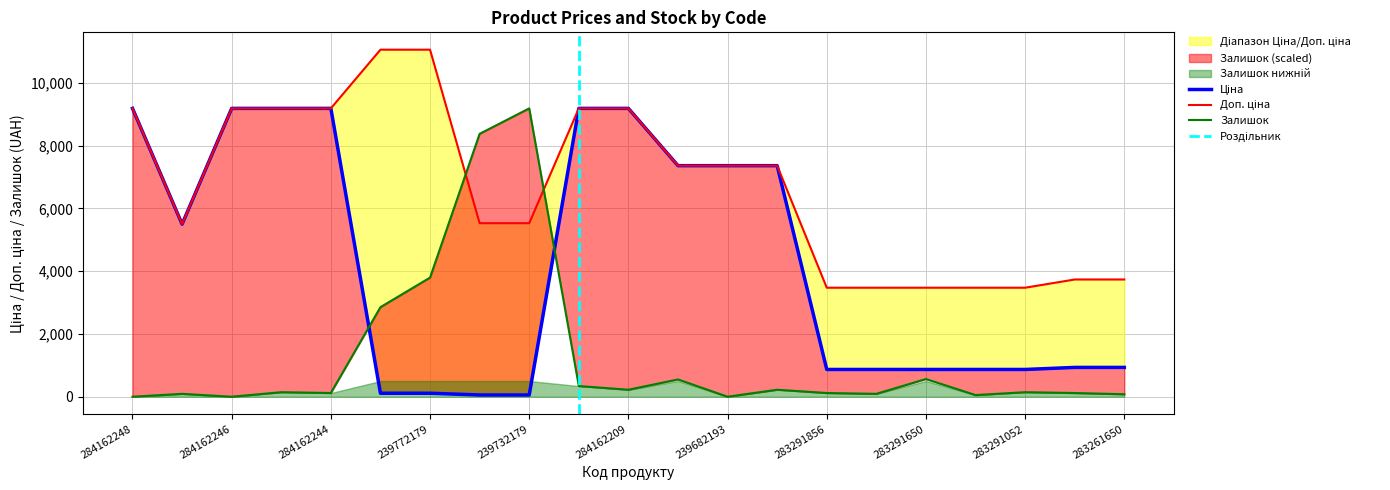

How many lines are shown in the chart?

3